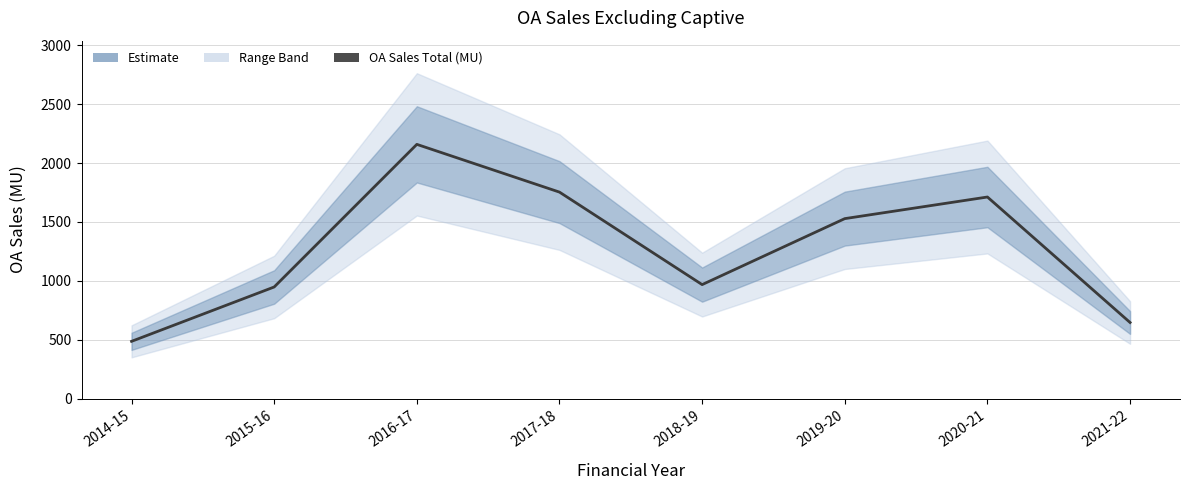

The value at 2017-18 is 1753.7. True or false?

True